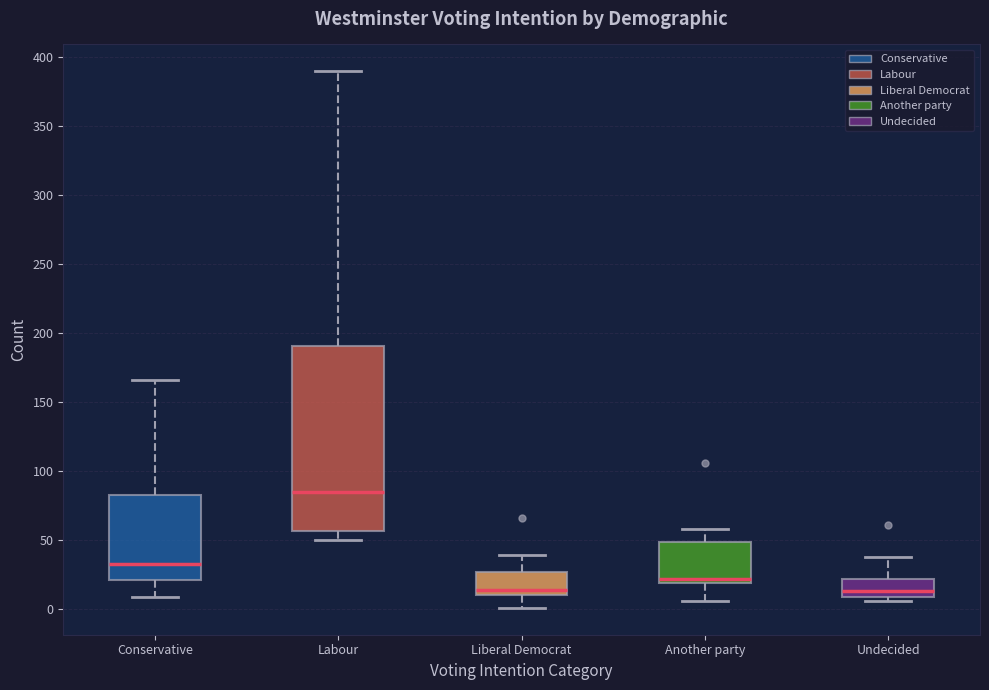

Which box has the highest median line?

Labour